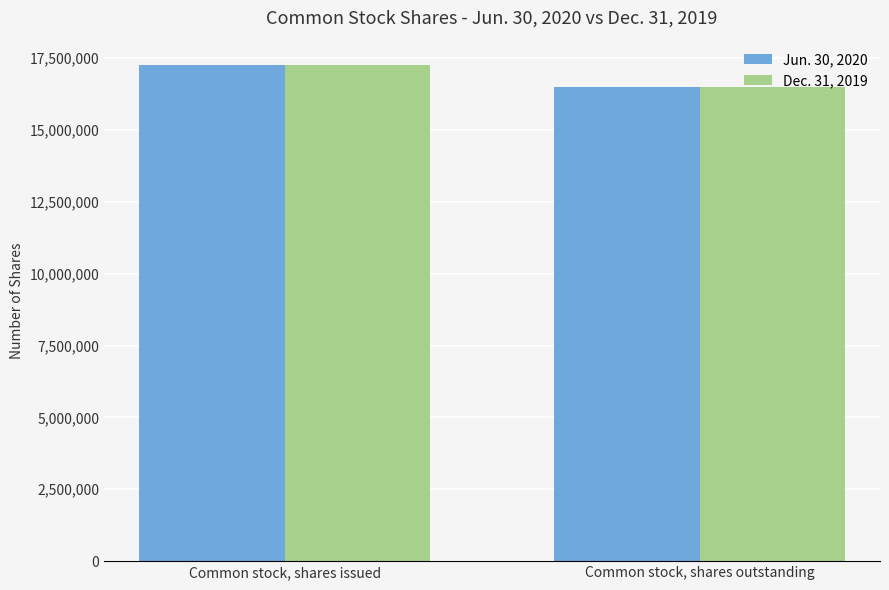

How many Jun. 30, 2020 values are between 16513763 and 17248545?

2